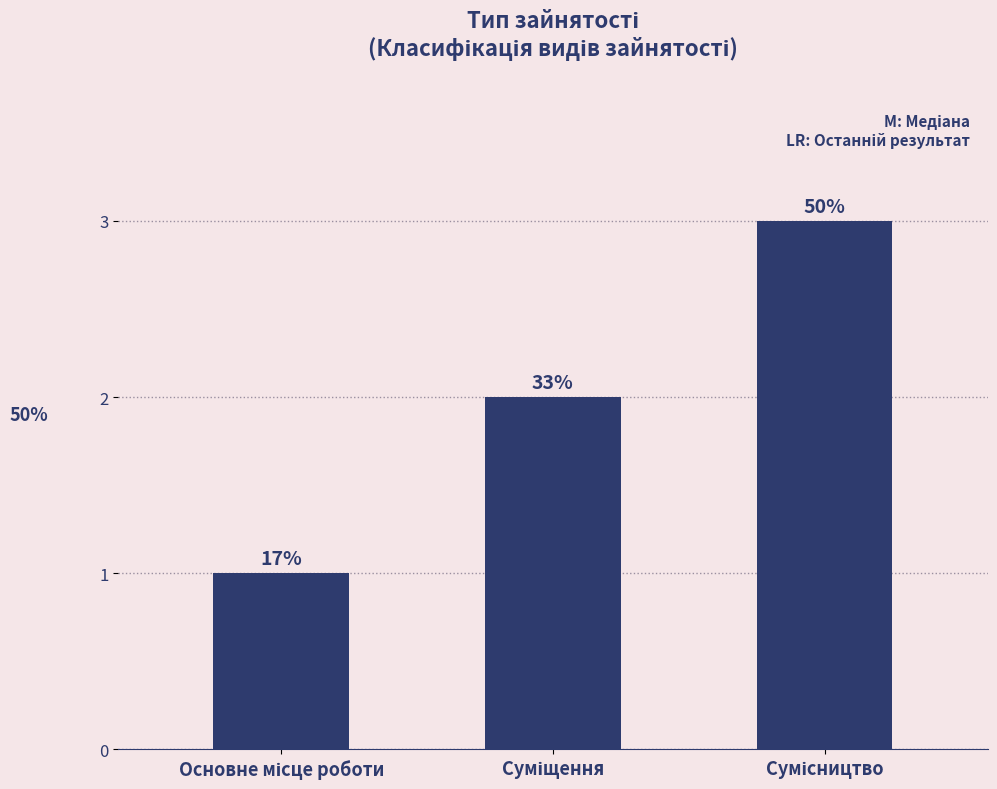

Are the bars horizontal?

No